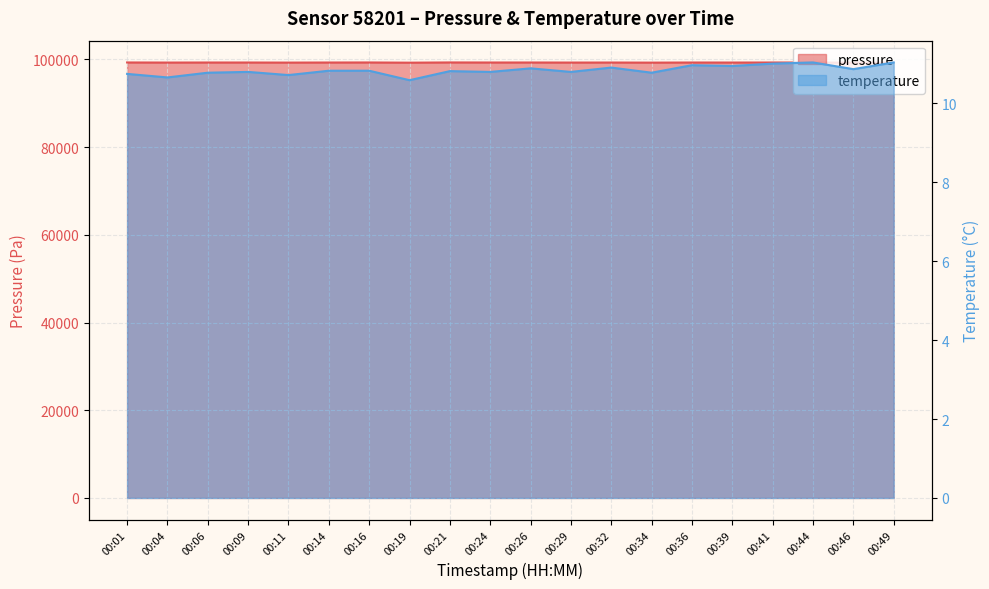

In pressure, how many points are higher than both neighbors (excluding endpoints)?

7